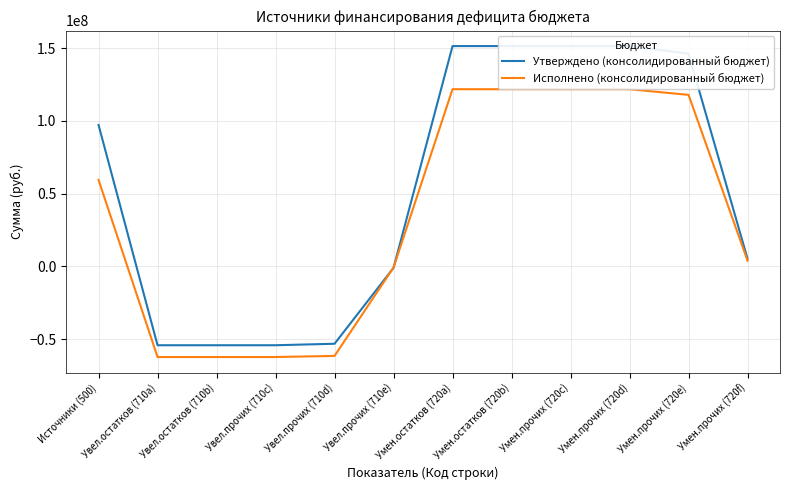

True or false: Утверждено (консолидированный бюджет) has more than 0 points higher than both neighbors.

False